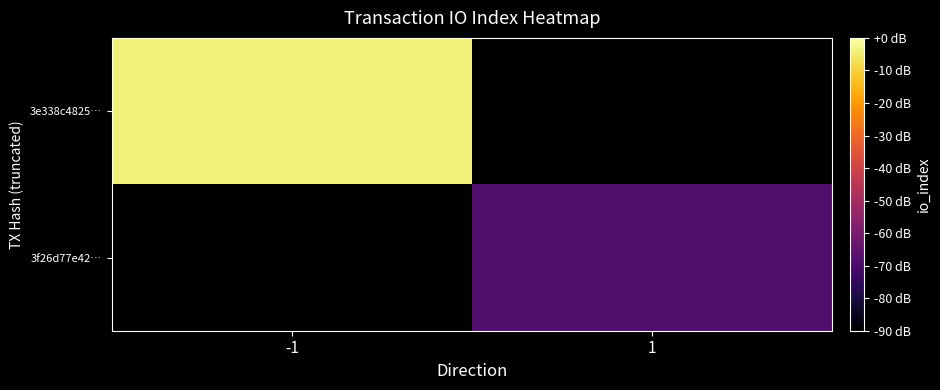

Which series has the largest range (max minus min)?

3e338c4825…